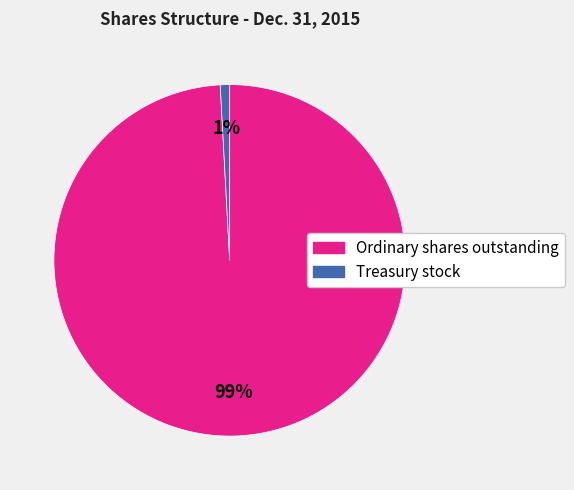

The Ordinary shares outstanding slice represents 93% of the pie. True or false?

False